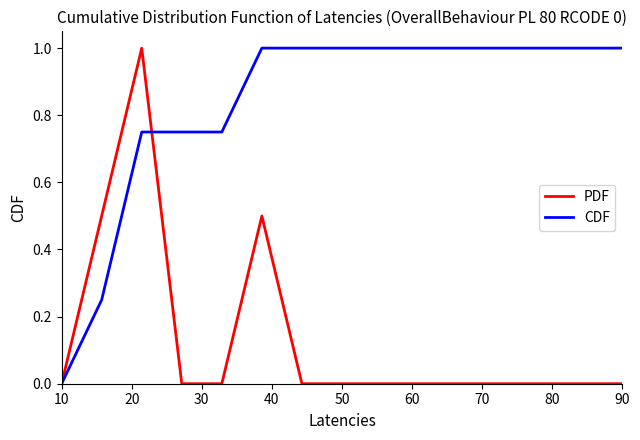

Count the CDF values in the range 0 to 1.

15